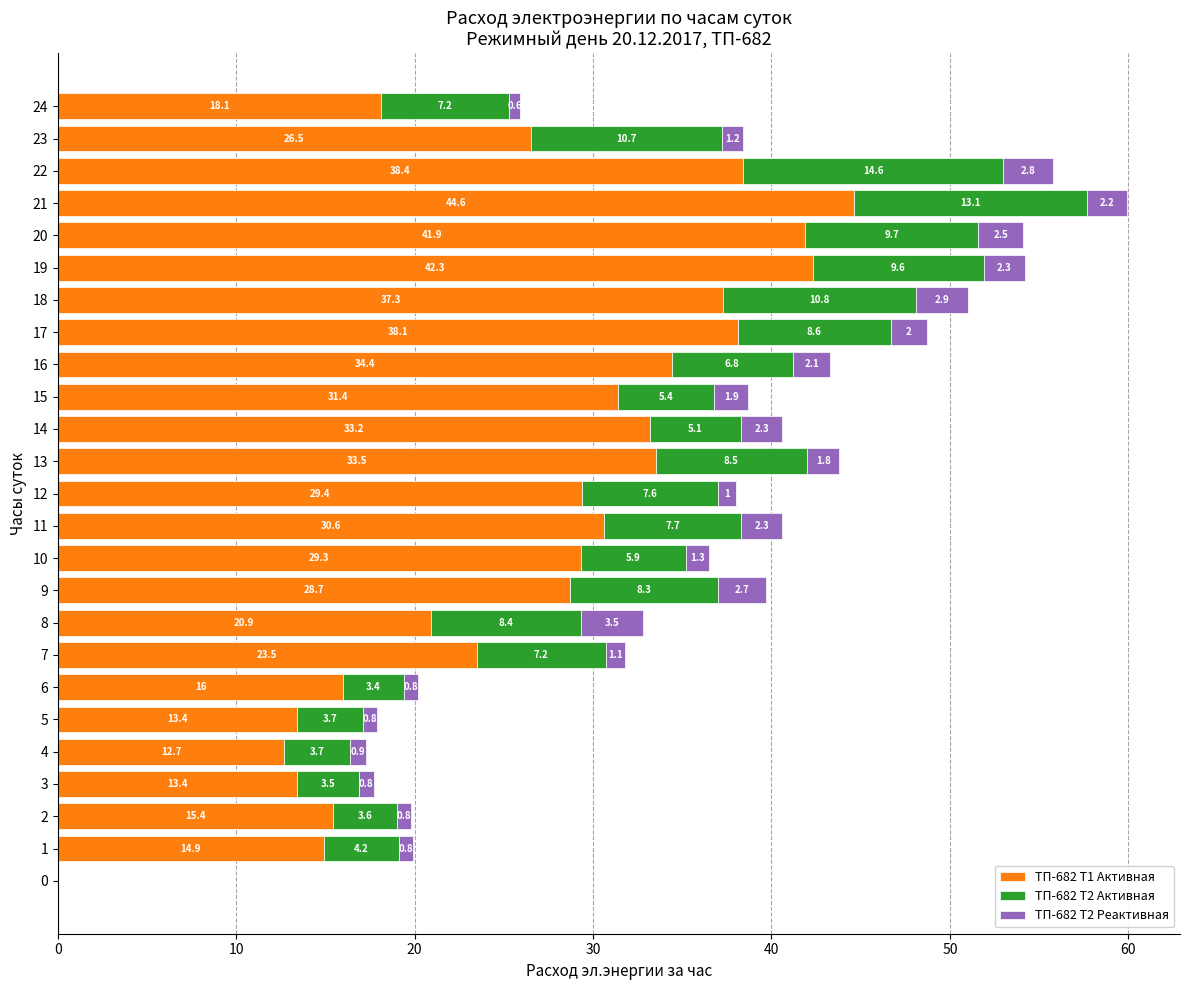

What value does the ТП-682 Т1 Активная series have at 17?

38.1